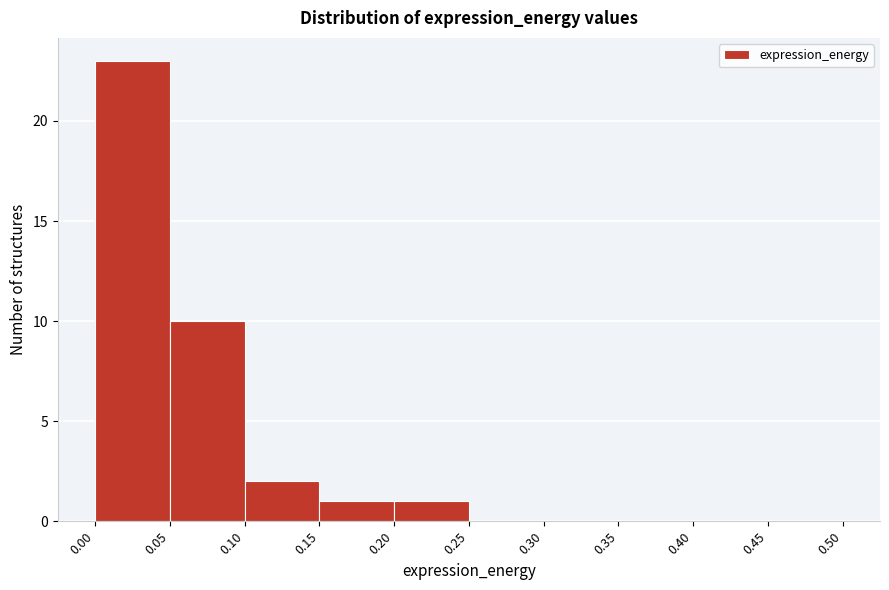

Reading left to right, list every bar in this chart as the range it spans on the x-axis followed by its height. The values are not printed on the chart, so give them approximately, as read against the axis.

0.00 to 0.05: 23
0.05 to 0.10: 10
0.10 to 0.15: 2
0.15 to 0.20: 1
0.20 to 0.25: 1
0.25 to 0.30: 0
0.30 to 0.35: 0
0.35 to 0.40: 0
0.40 to 0.45: 0
0.45 to 0.50: 0